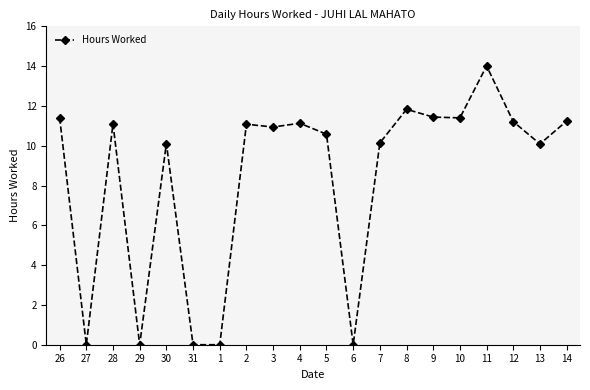

How many lines are shown in the chart?

1